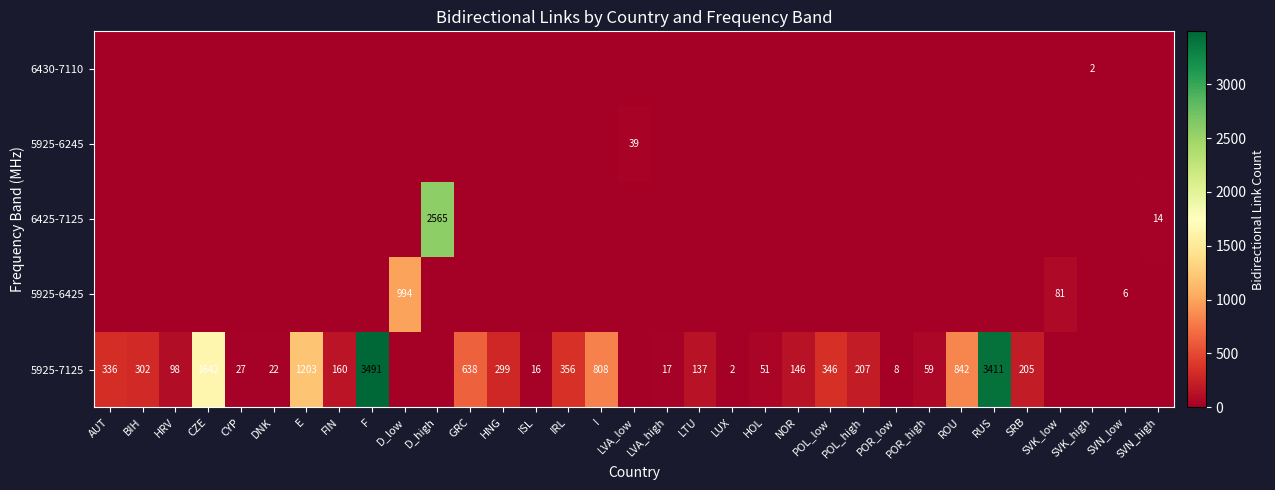

How many data points in 5925-6425 are above 0?

3